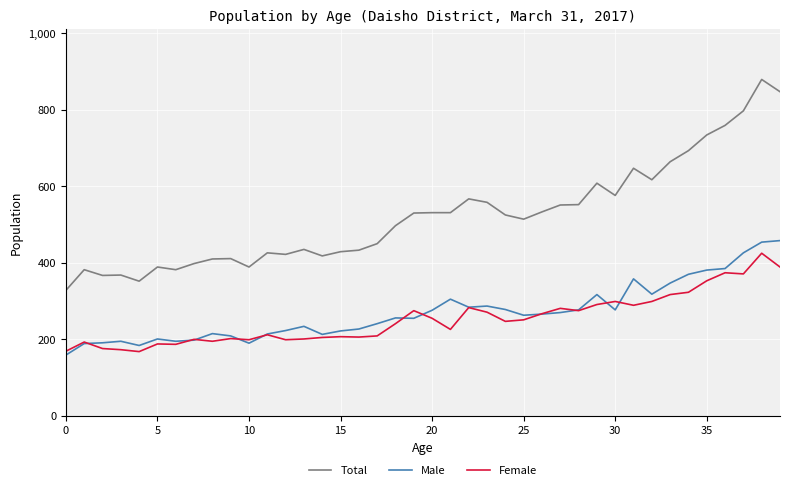

Which series has the widest spread of values?

Total